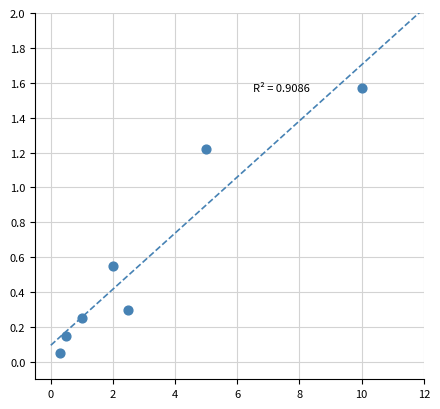

What is the range of X values (max minus min)?

9.7